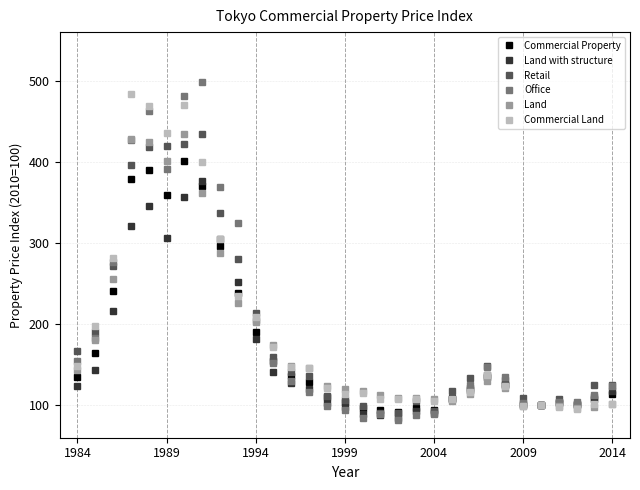

What is the minimum value for Office?

81.3